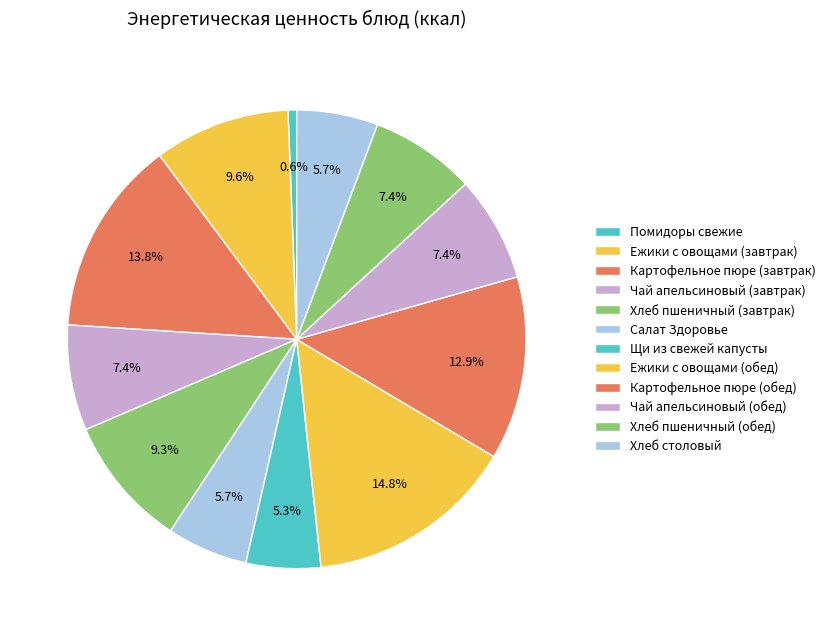

What is the ratio of the value at Хлеб пшеничный (обед) to the value at Салат Здоровье?

1.3